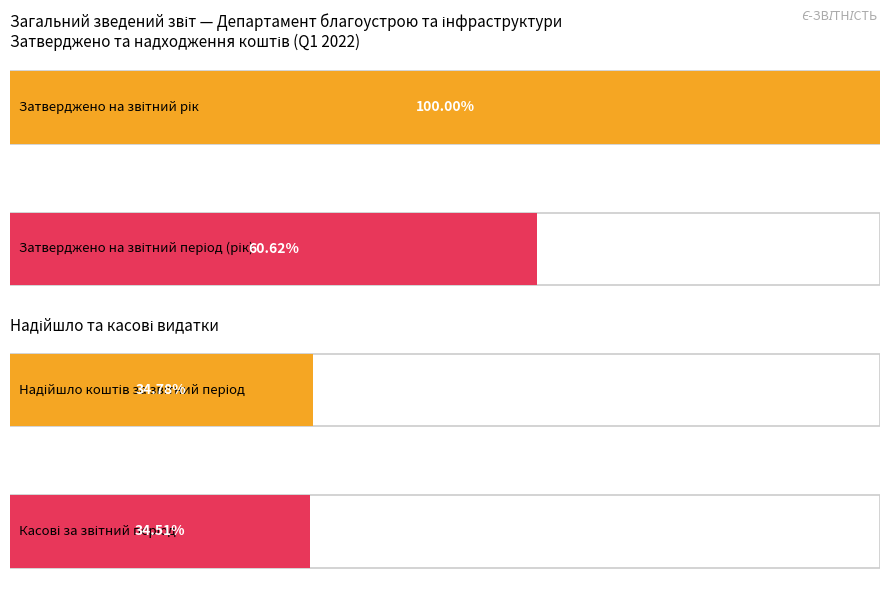

The Затверджено на звітний рік series shows 448514170 at Затверджено на звітний період. True or false?

False